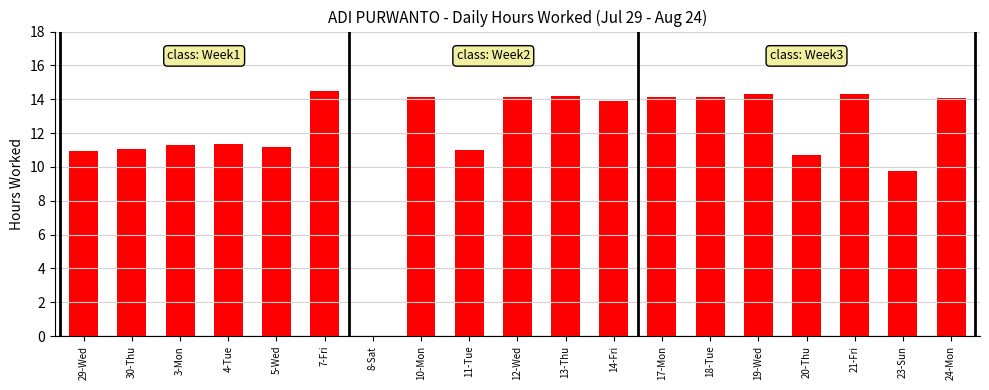

What is the sum of all values?

229.1